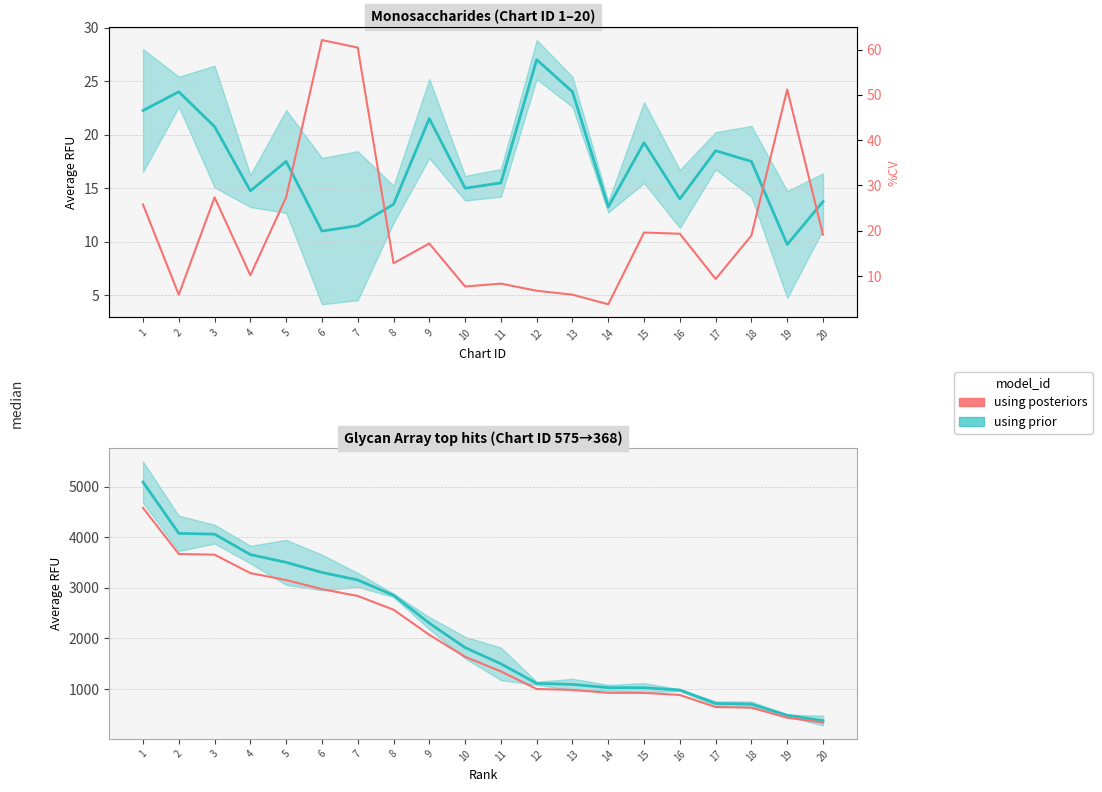

List the labels in order of Smoothed baseline value, largest first.

1, 2, 3, 4, 5, 6, 7, 8, 9, 10, 11, 12, 13, 14, 15, 16, 17, 18, 19, 20